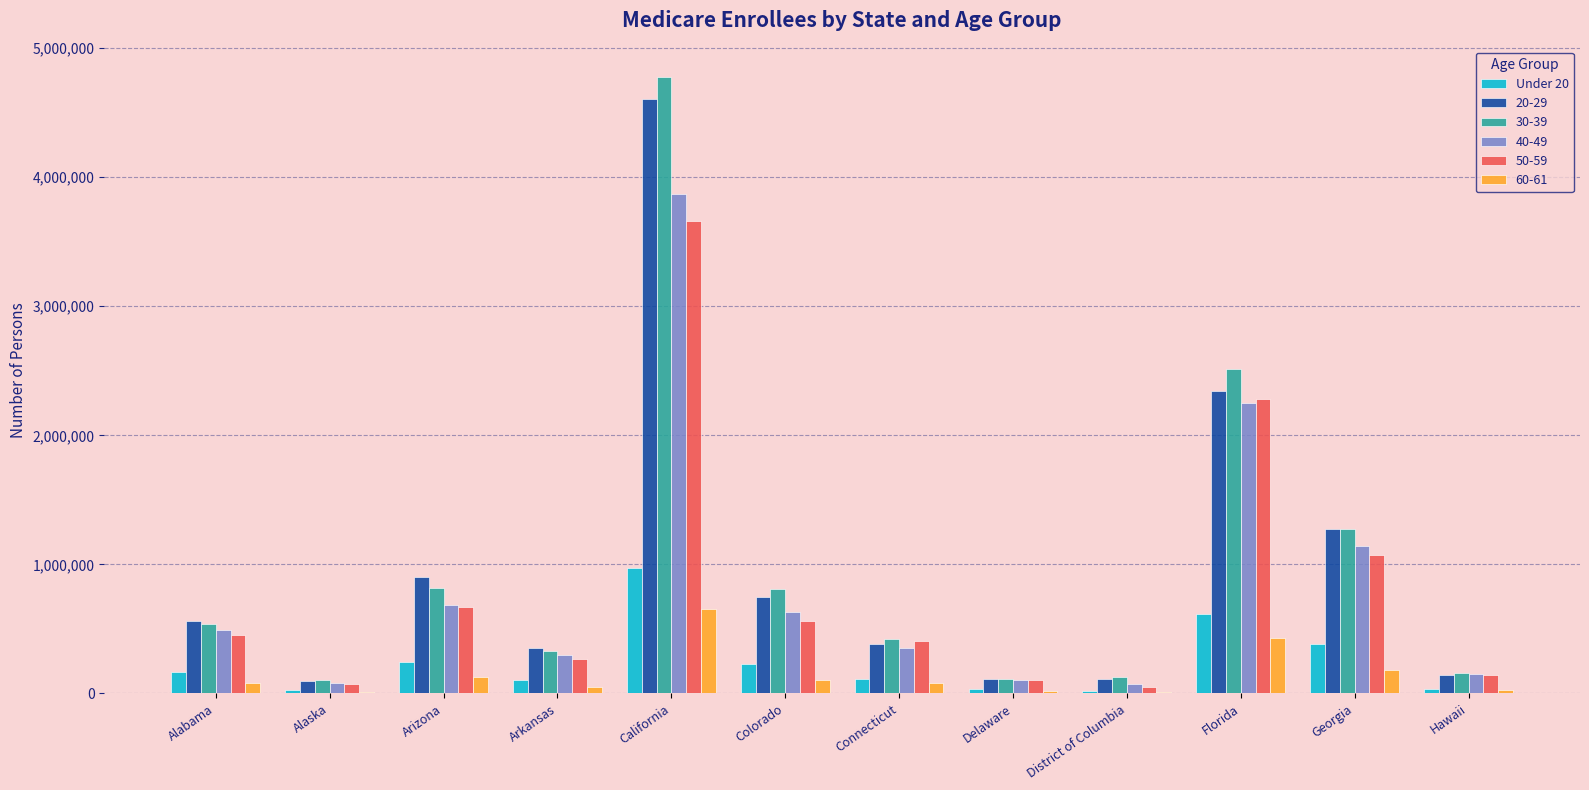

Are the bars grouped side by side (vs. stacked)?

Yes